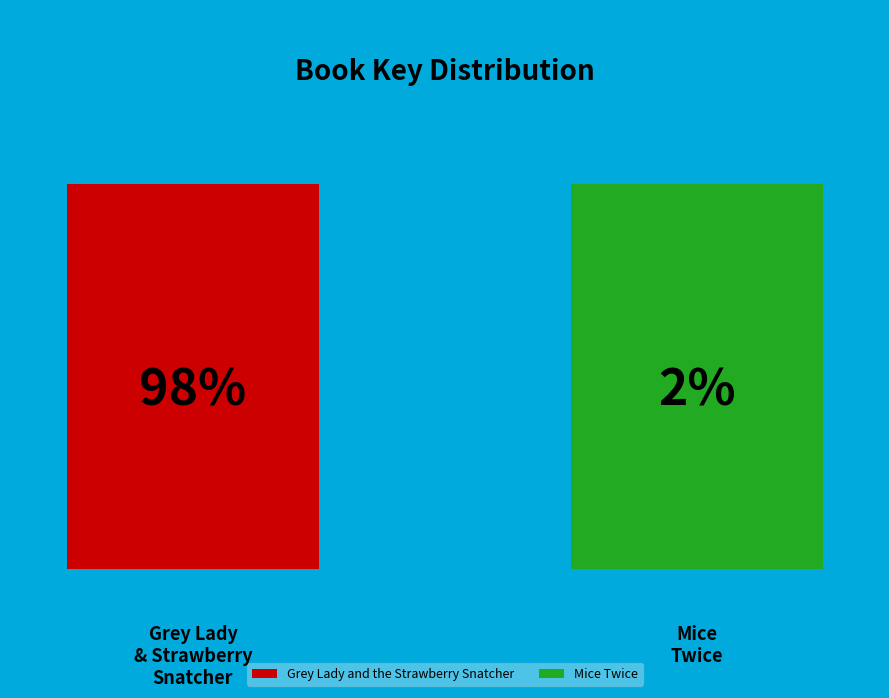

How many segments does this pie chart have?

2